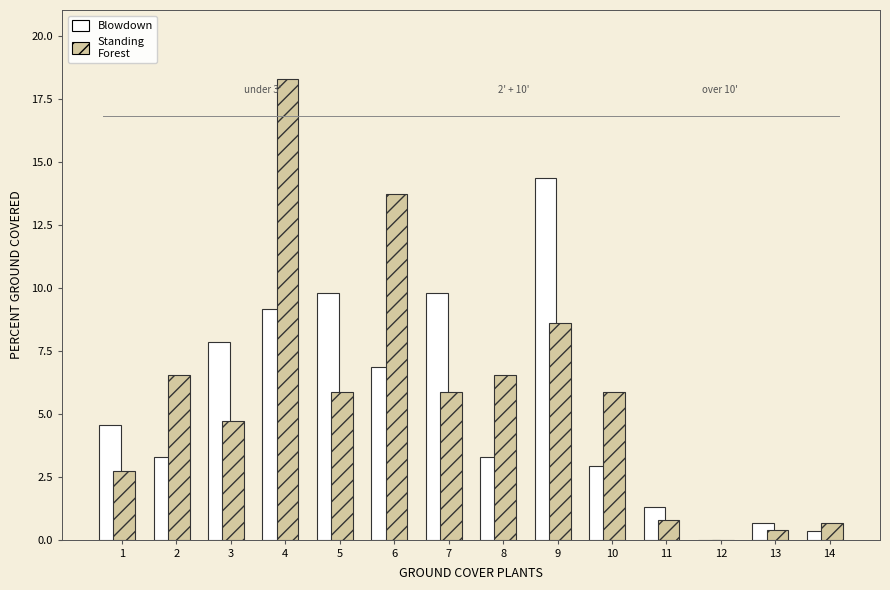

Which label corresponds to the largest value in the chart?

4